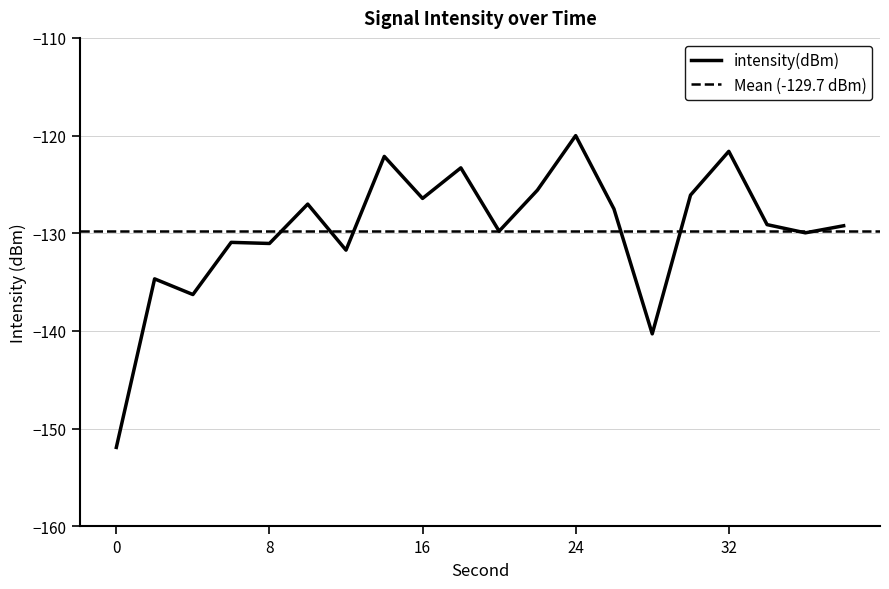

What is the value of the 19th point from the left?

-130.0